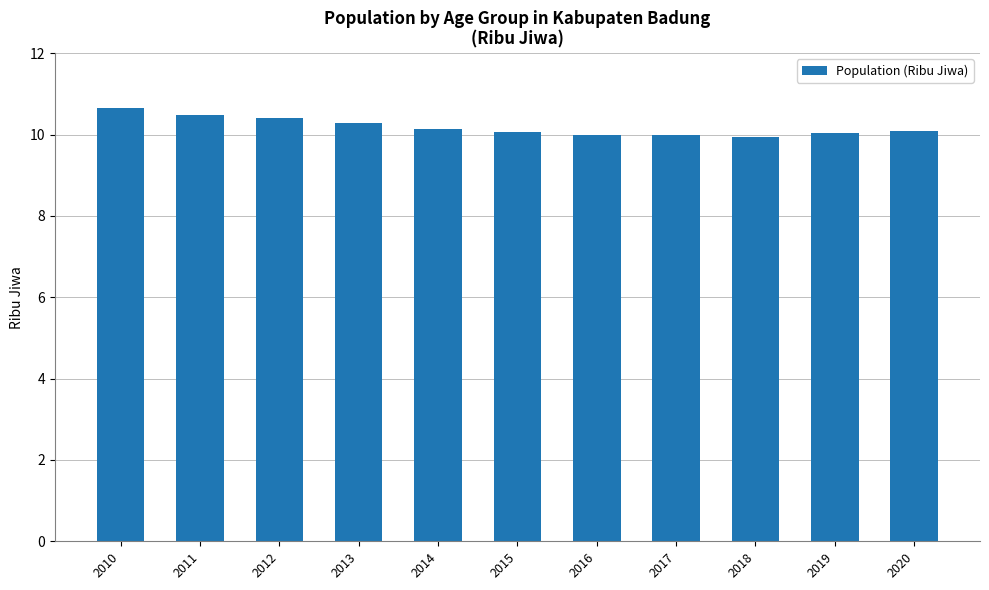

What is the sum of all values?

112.0